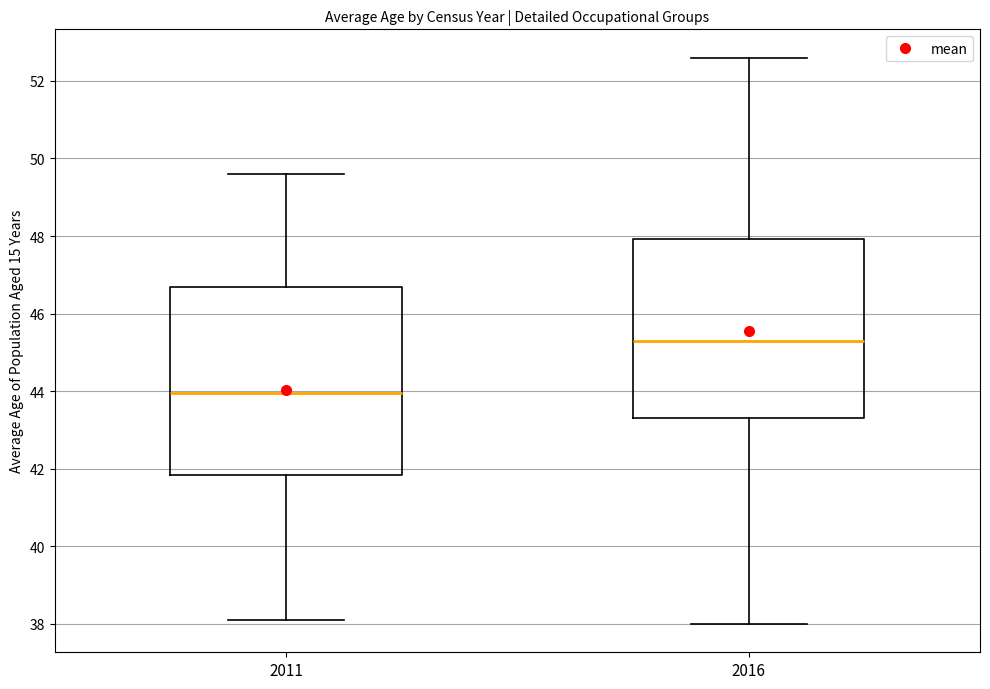

Which box's median line is the highest?

2016